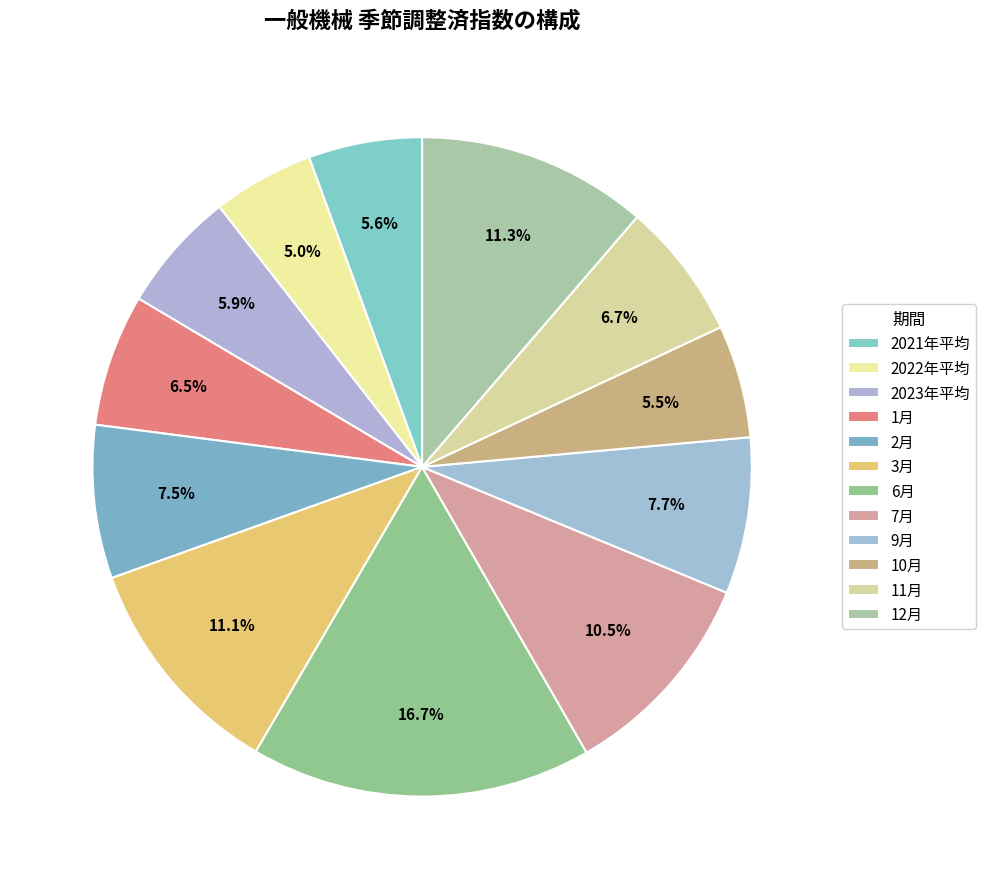

Does any single category account for the majority?

No